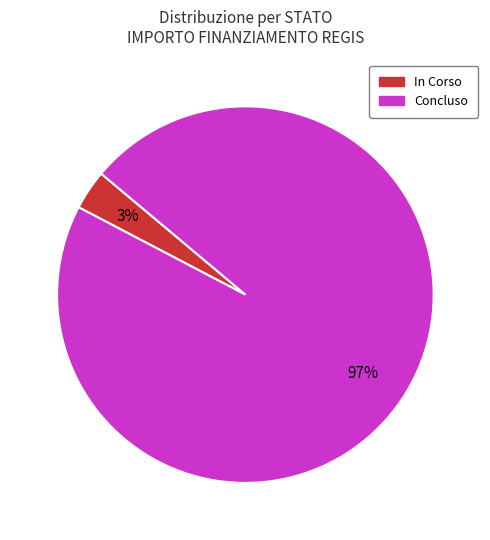

What percentage is the In Corso slice, to the nearest percent?

3%